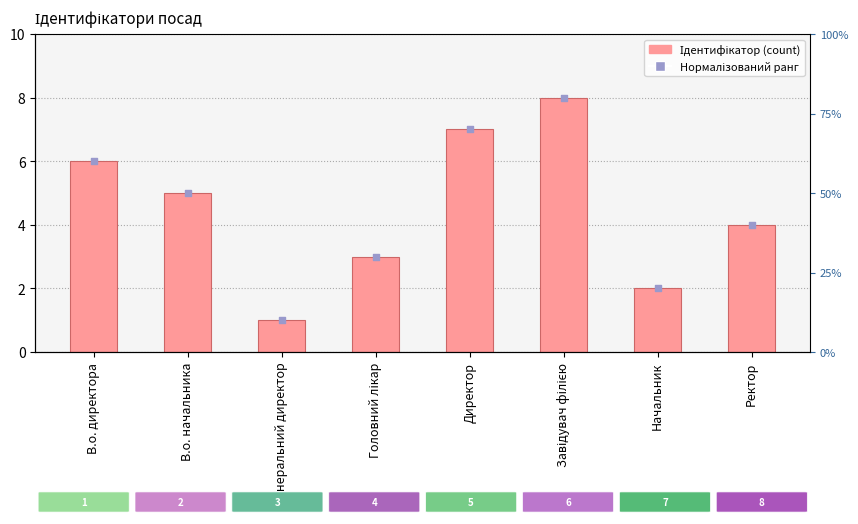

What is the total value across all series at В.о. директора?

12